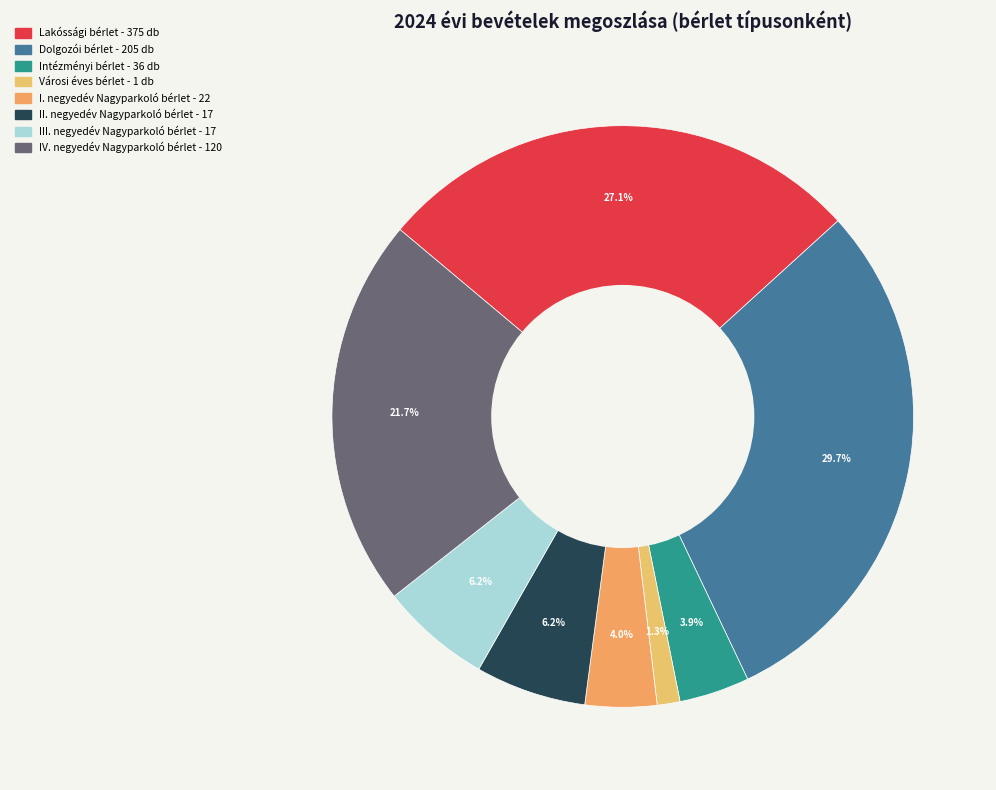

Is the sum of Városi éves bérlet - 1 db and Dolgozói bérlet - 205 db greater than half?

No